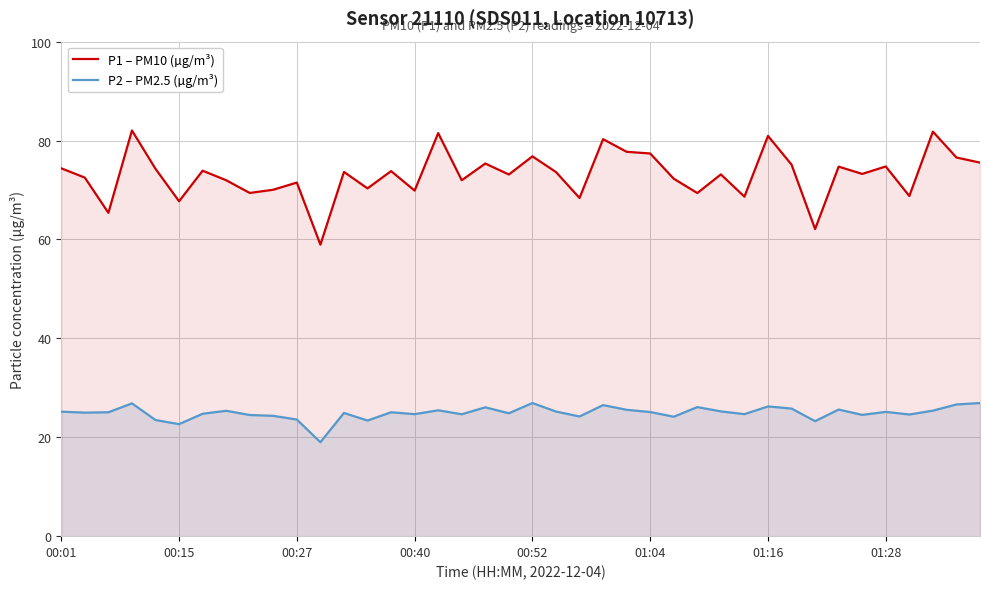

True or false: P1 – PM10 (µg/m³) and P2 – PM2.5 (µg/m³) intersect in this chart.

False